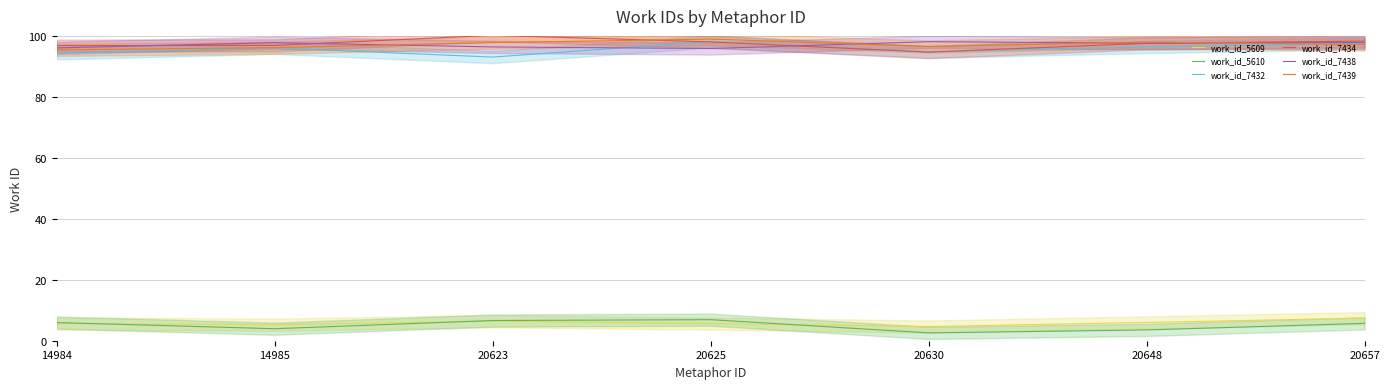

What is the difference between the highest and lowest values at 20623?

93.8